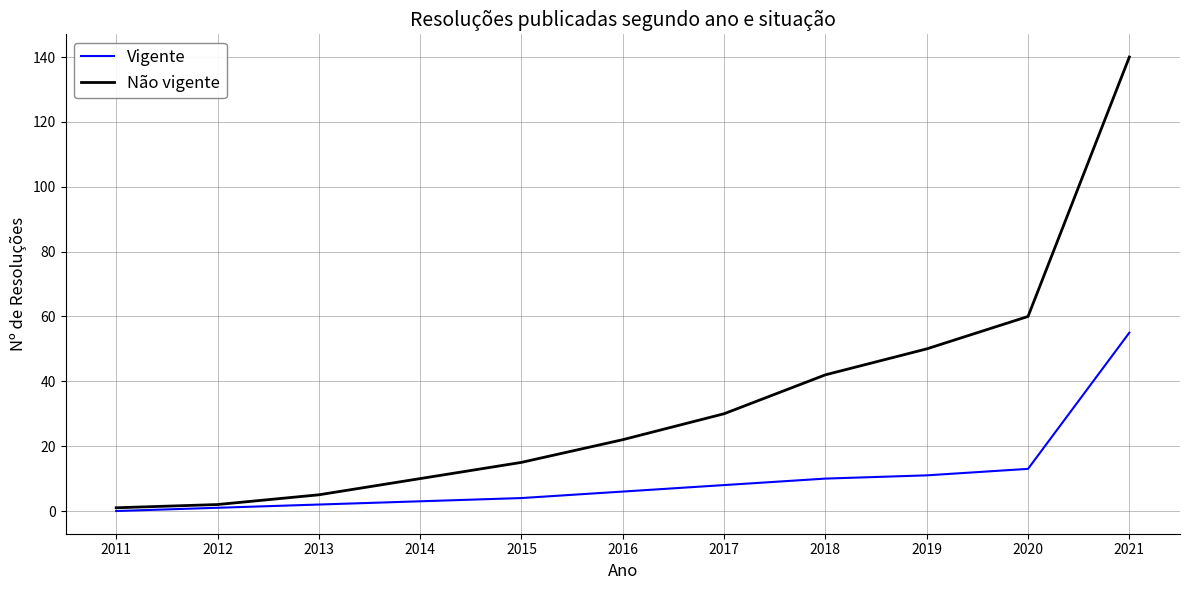

At which category is the sum across all series the highest?

2021